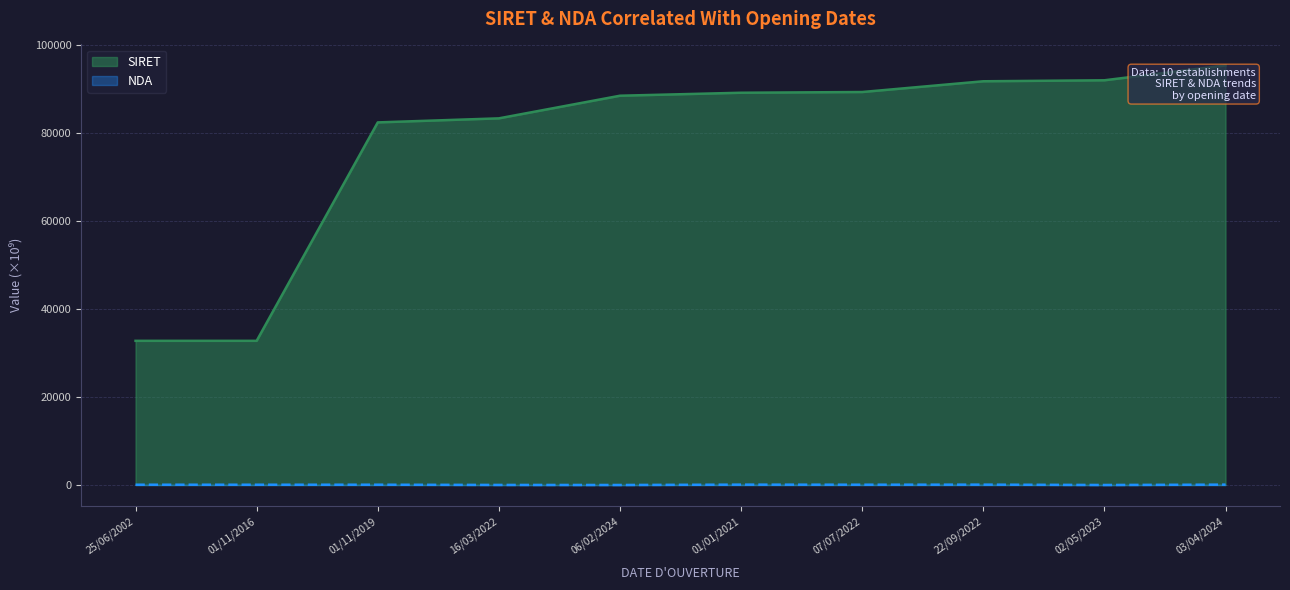

The SIRET series shows 95341.9 at 03/04/2024. True or false?

True